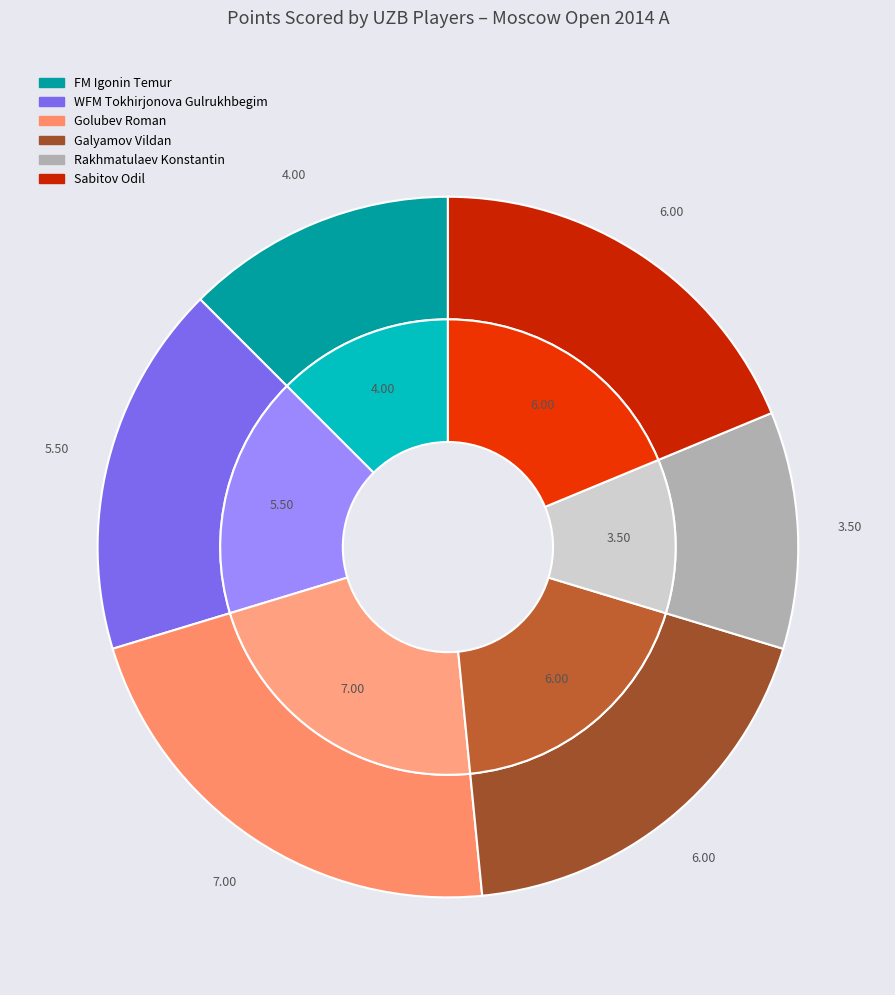

Does Rakhmatulaev Konstantin account for over 50% of the chart?

No